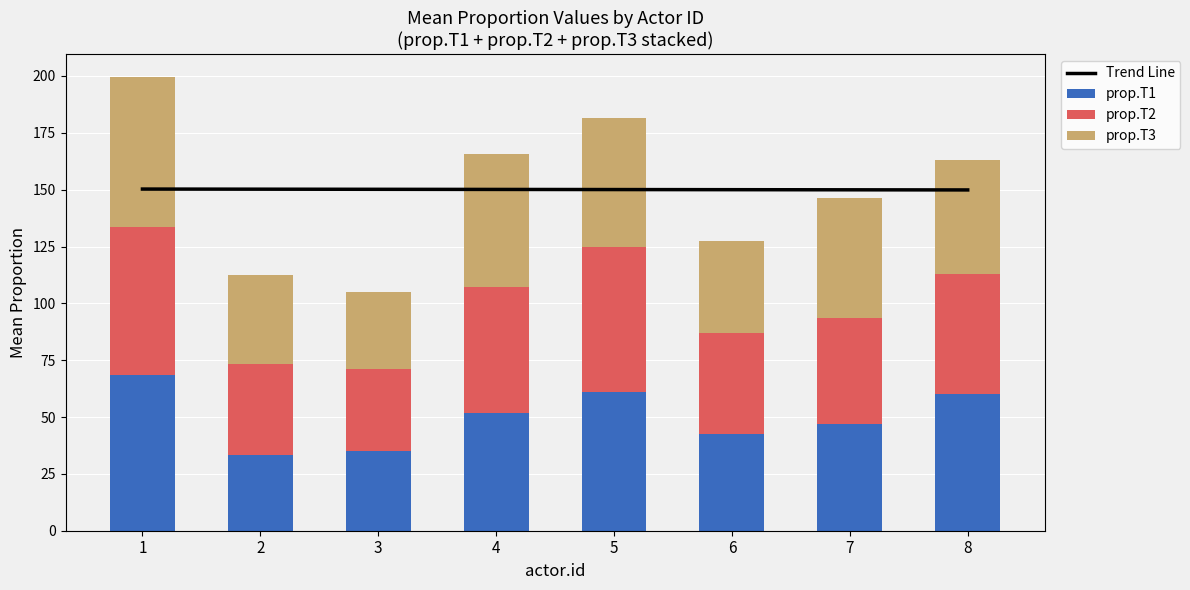

Which category has the highest value in the prop.T3 series?

1